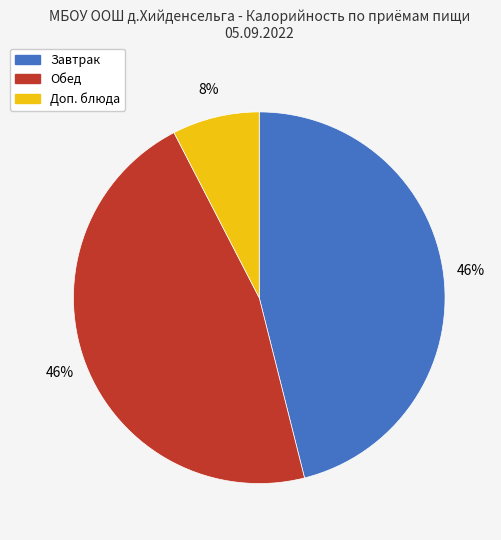

To the nearest percent, what is the average slice percentage?

33%